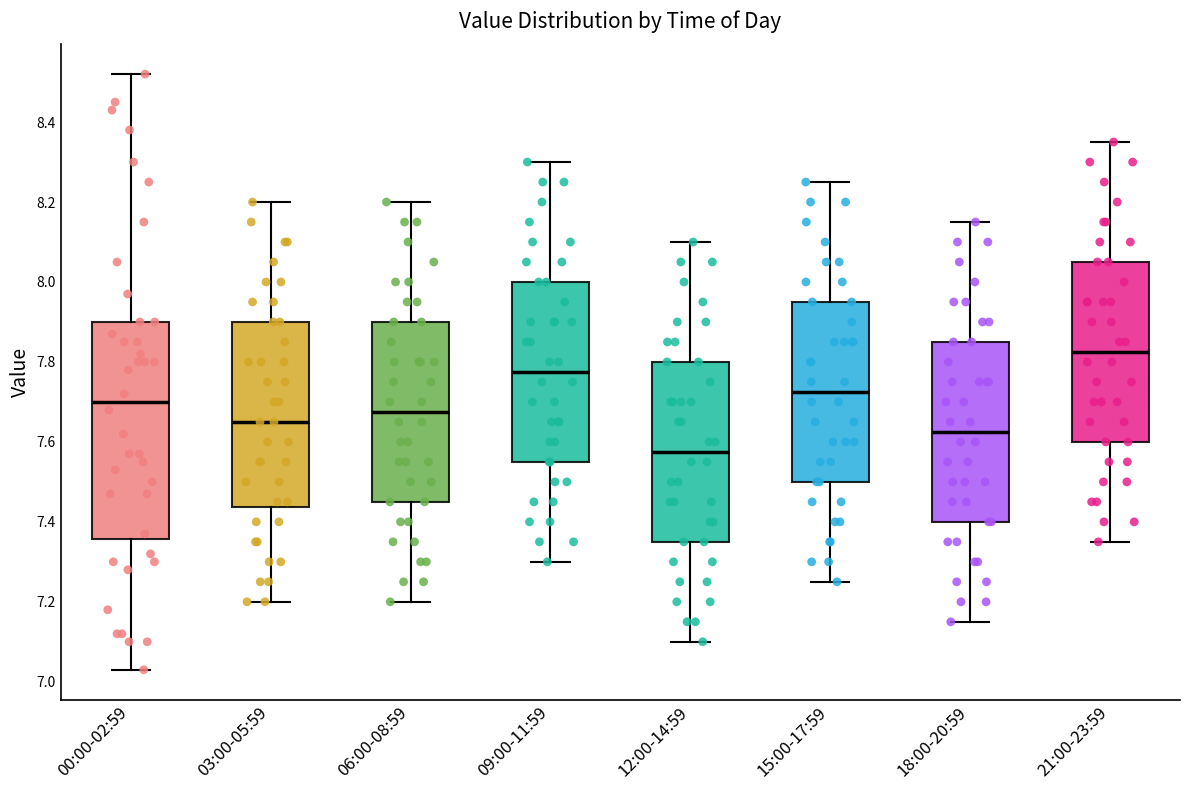

Which box has the lowest median line?

12:00-14:59